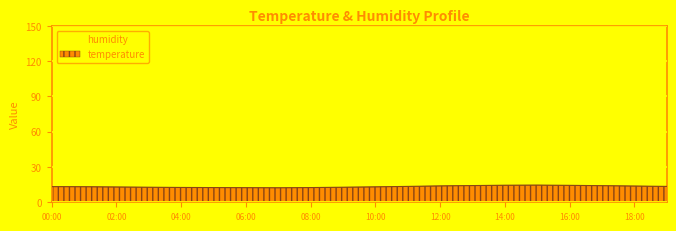

What is the difference between the values at 00:00 and 15:00?

1.3